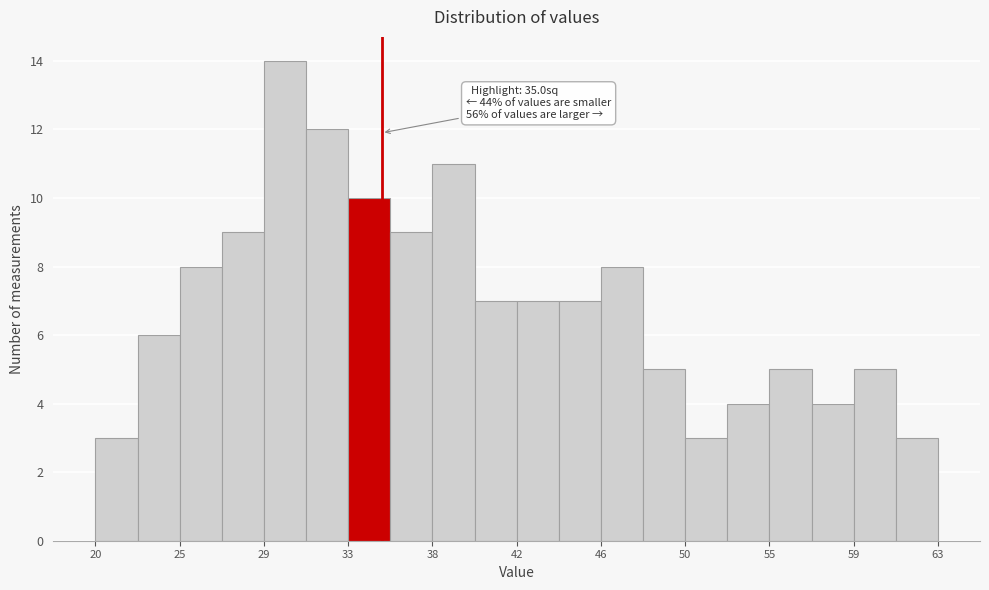

Over which range of the x-axis is the bar tallest?

29.0 to 31.0